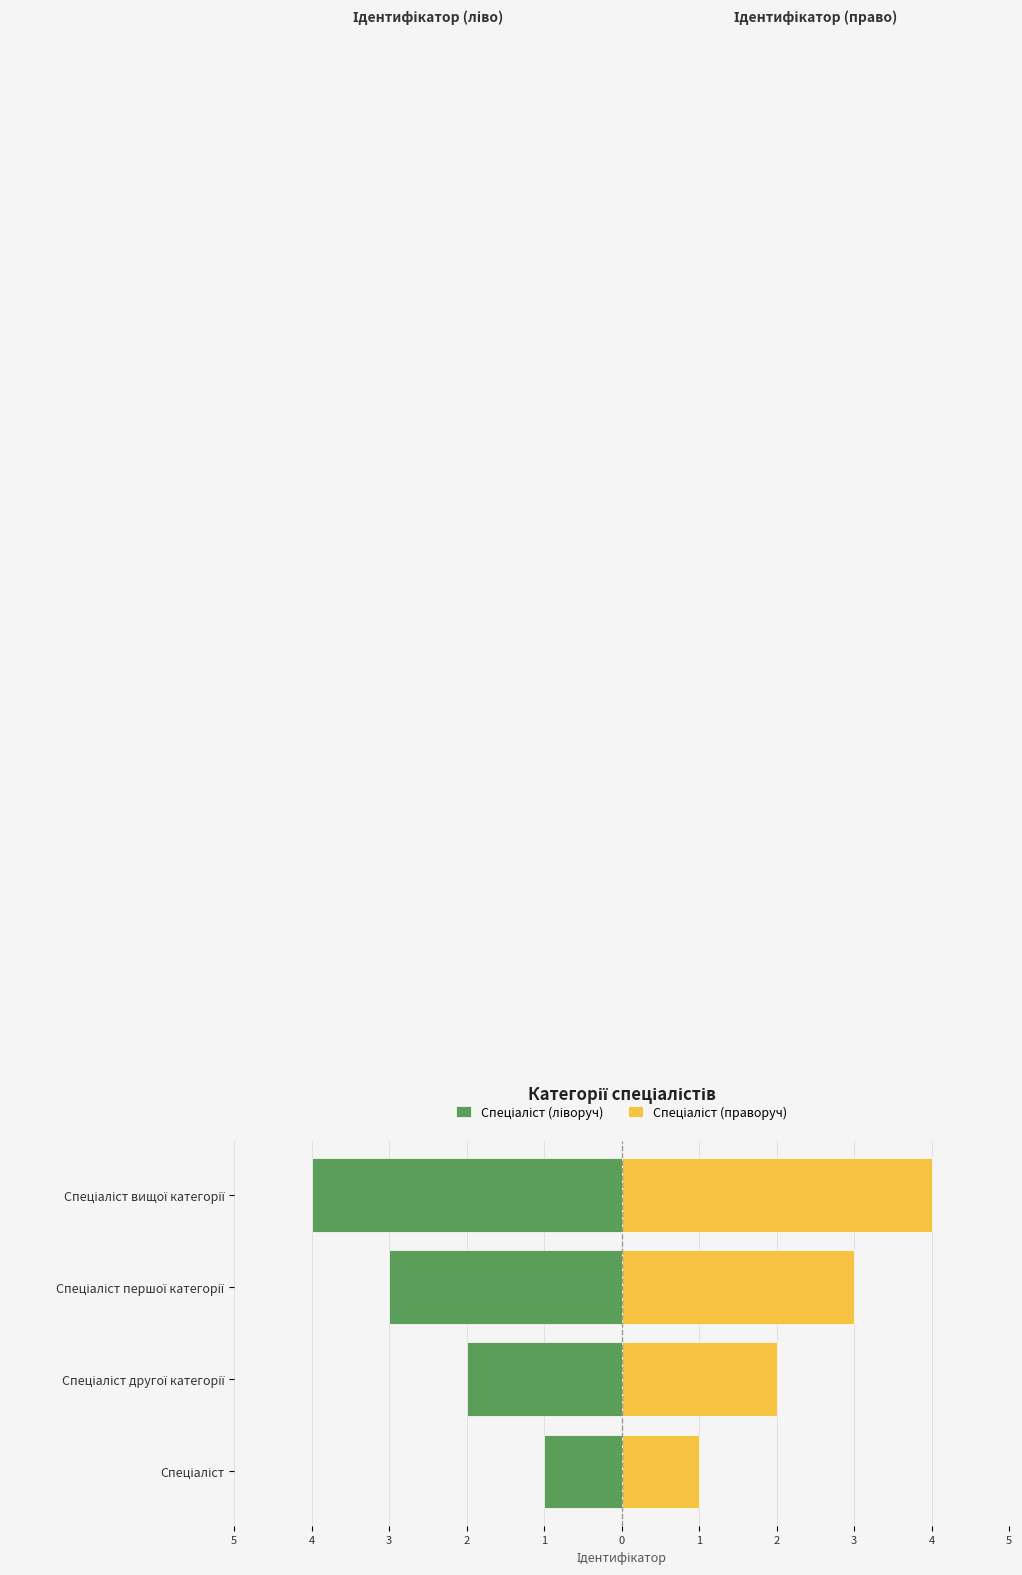

What is the sum of all Спеціаліст (праворуч) values?

10